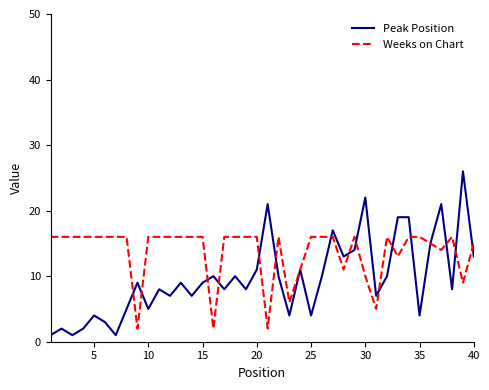

Which series has the largest total across all categories?

Weeks on Chart